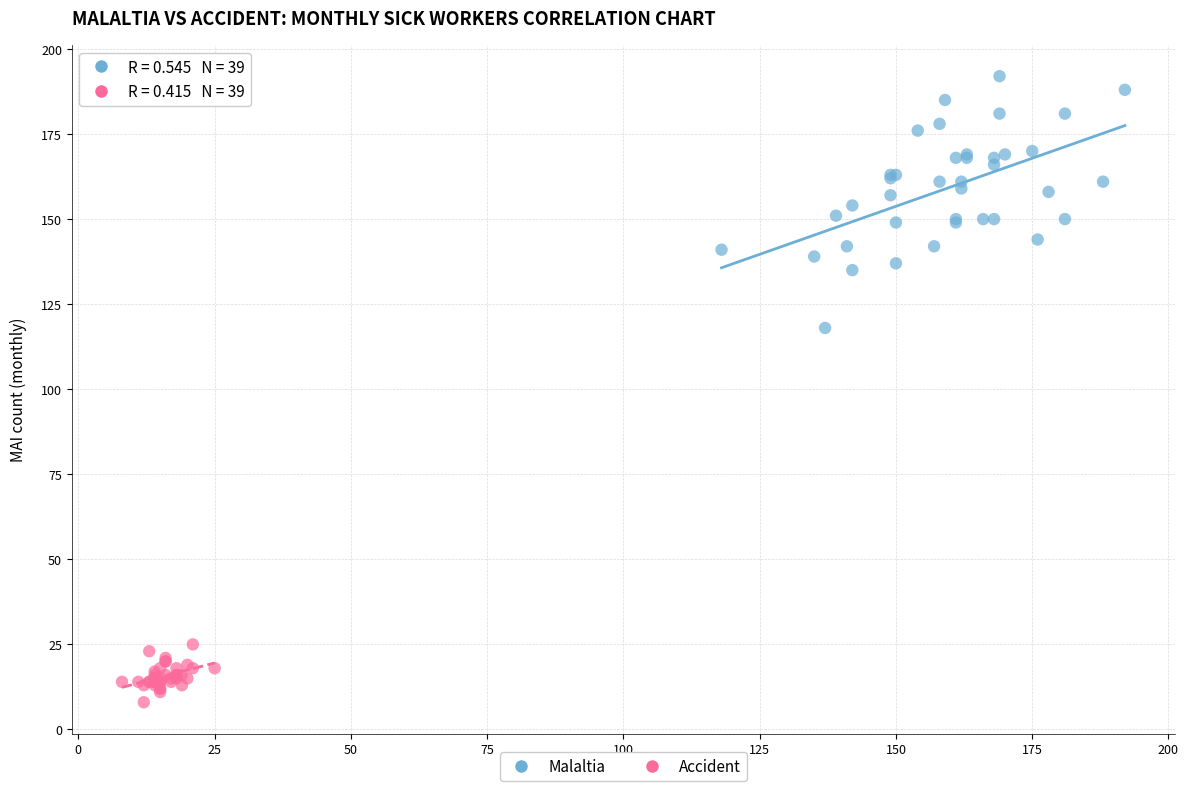

Which series contains the highest Y value?

Malaltia